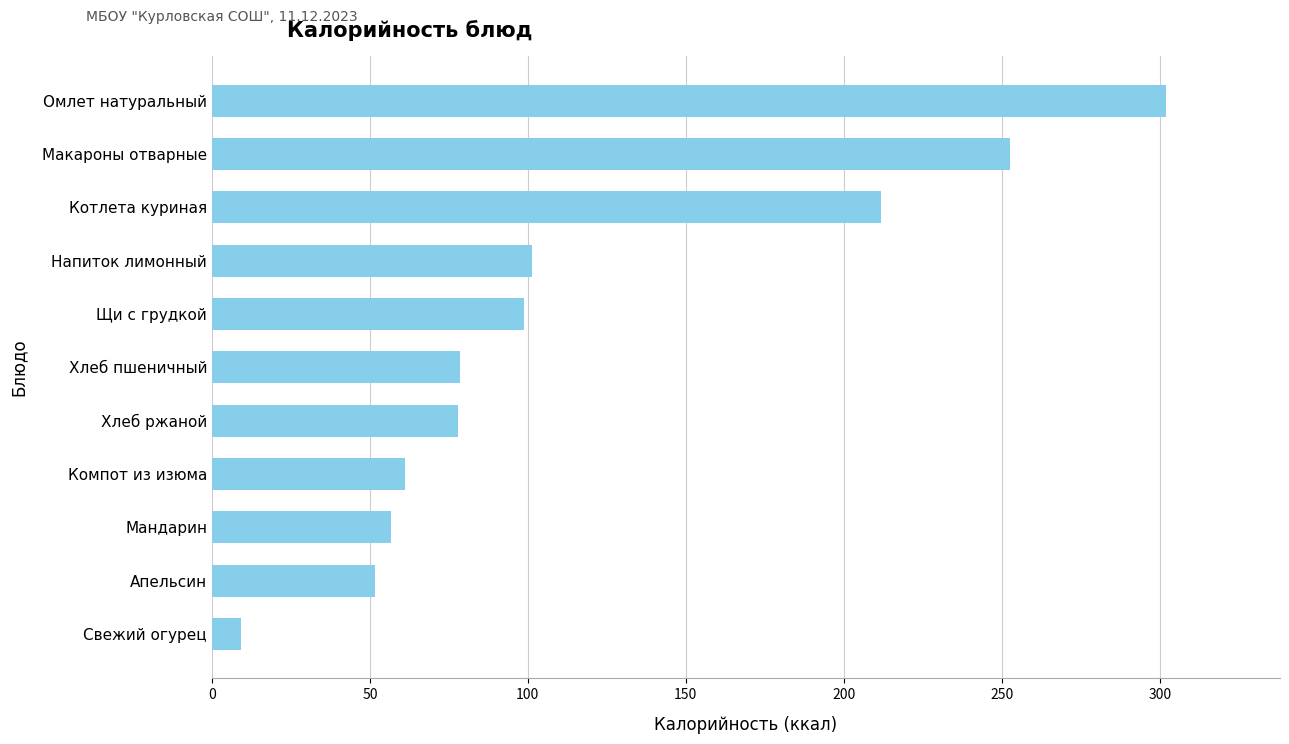

The value at Омлет натуральный is 301.8. True or false?

True